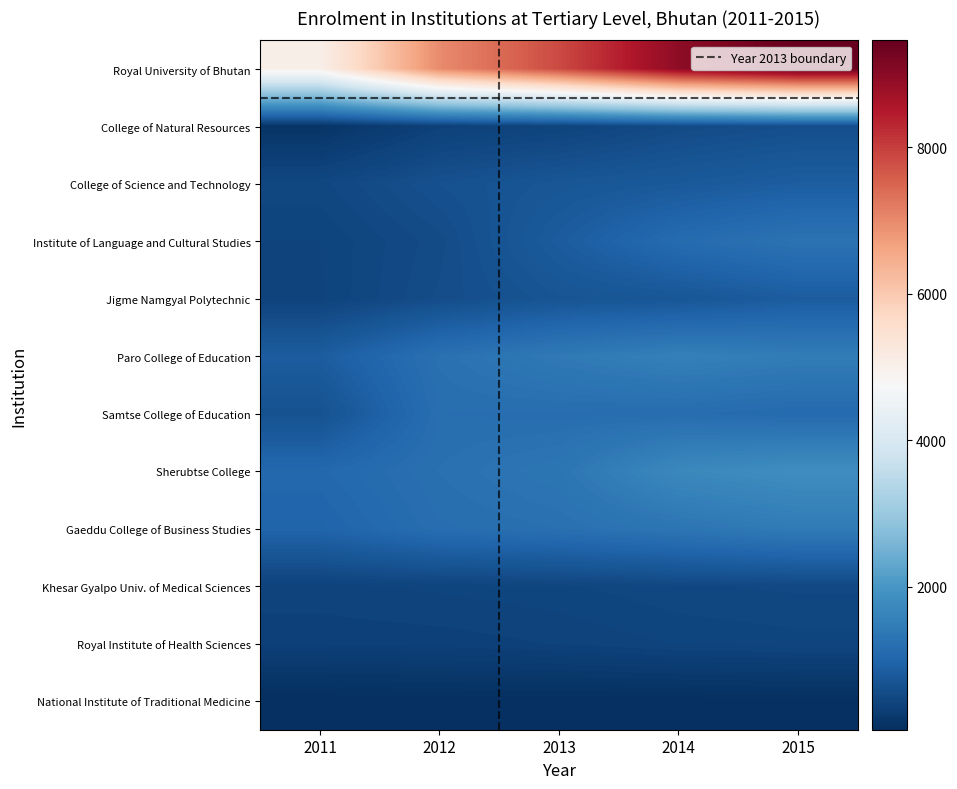

True or false: Sherubtse College has a value of 1834 at 2015.

True